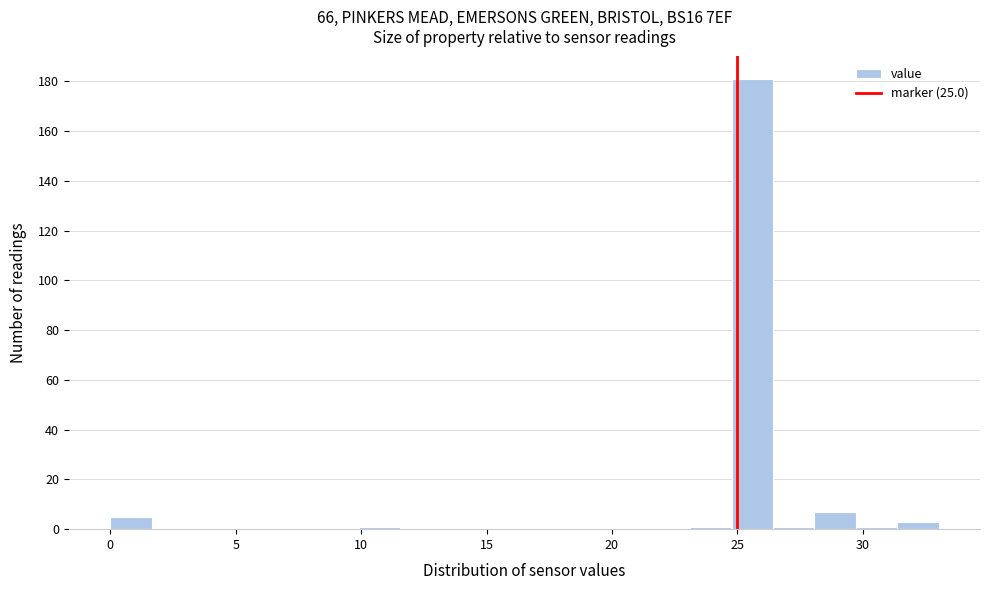

Around what value on the x-axis is the tallest bar? Give the approximate position of its centre, as read against the axis.

25.5